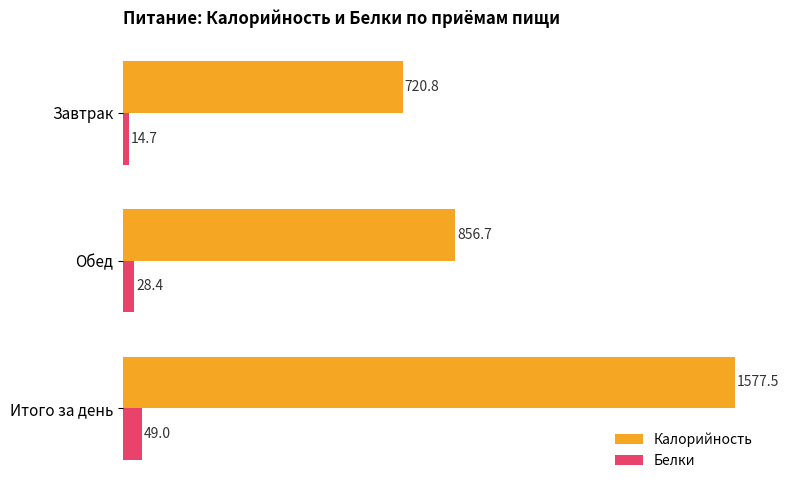

List the series in order of their peak value, lowest first.

Белки, Калорийность